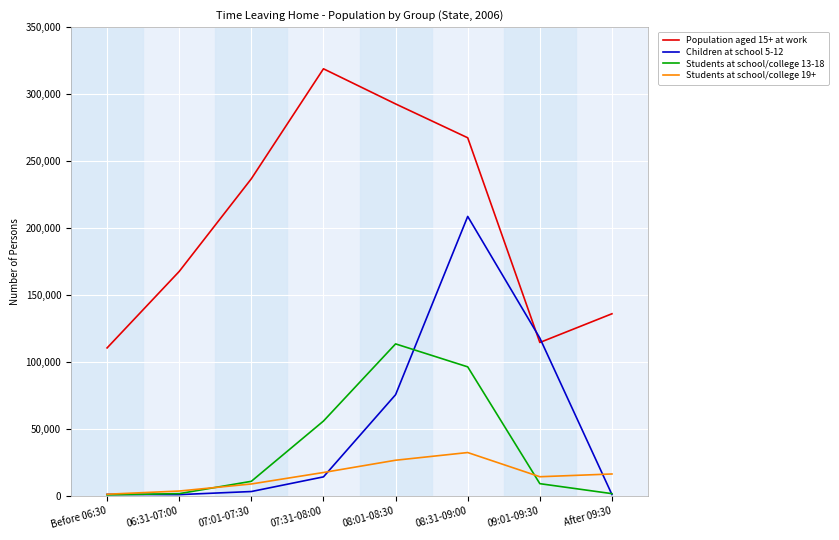

The value of Population aged 15+ at work at 08:31-09:00 is 170518. True or false?

False